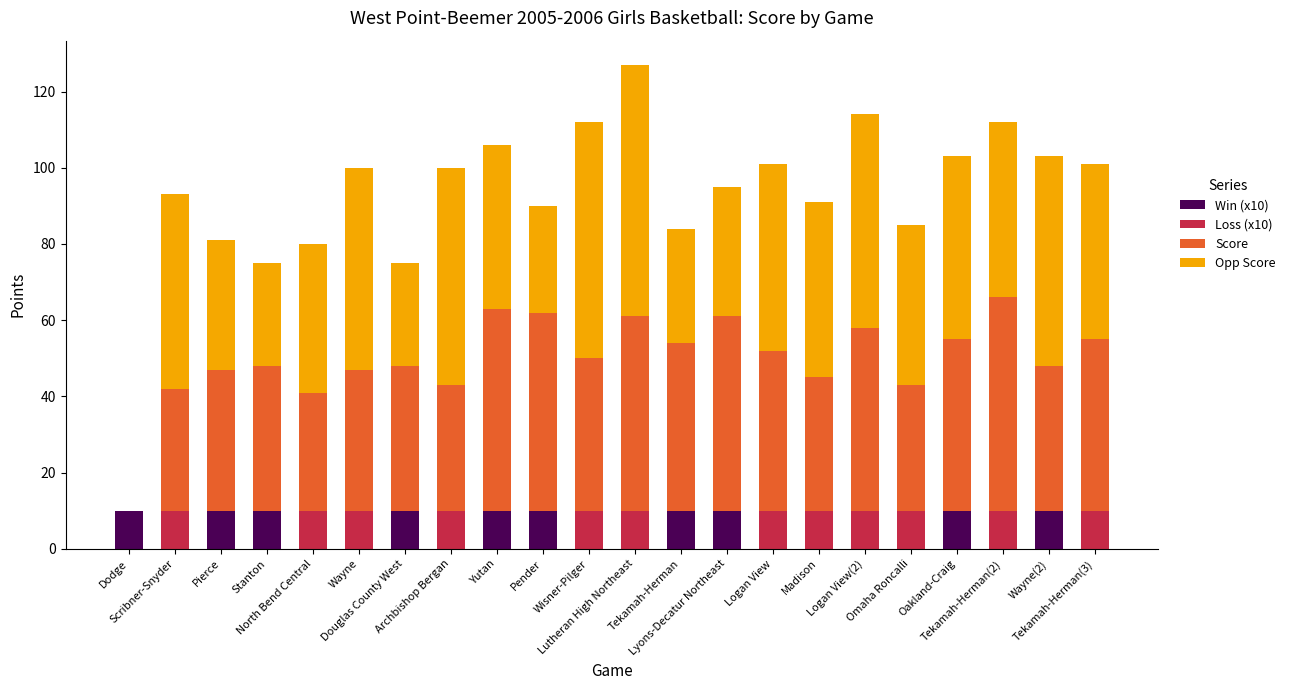

Which category has the lowest value in the Win (x10) series?

Scribner-Snyder